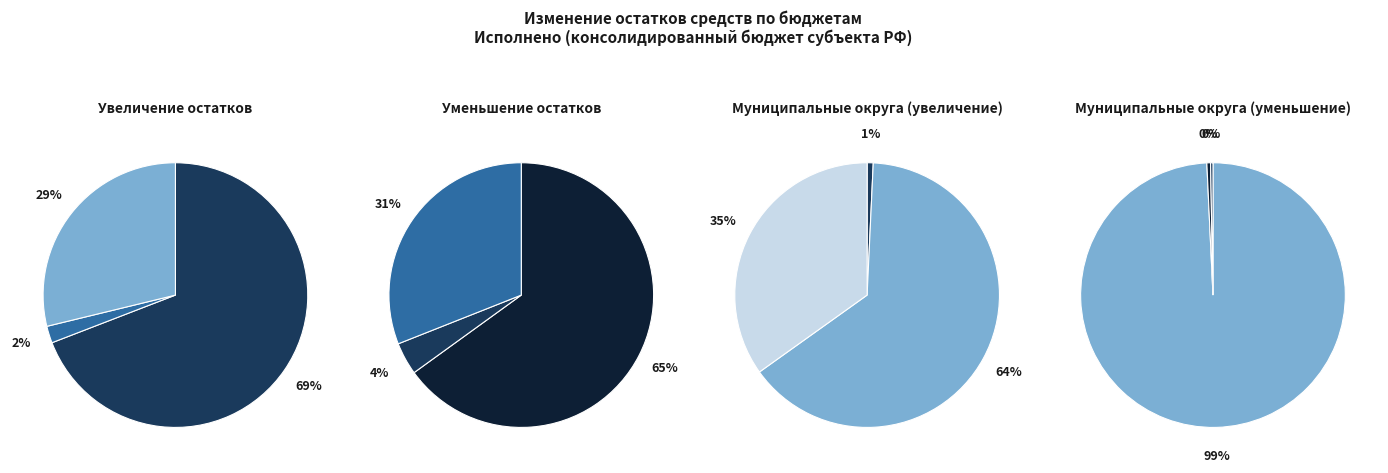

The Уменьшение прочих остатков денежных средств 0105020110 slice represents 2% of the pie. True or false?

True